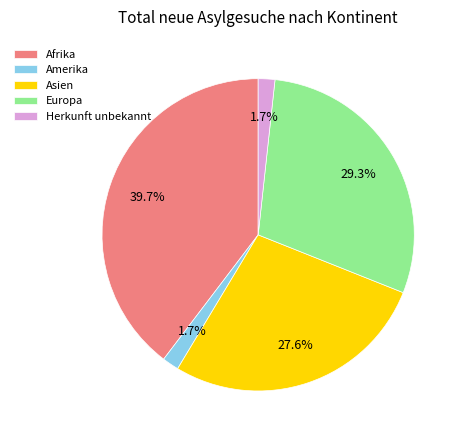

Combined, do Herkunft unbekannt and Europa account for over 50%?

No